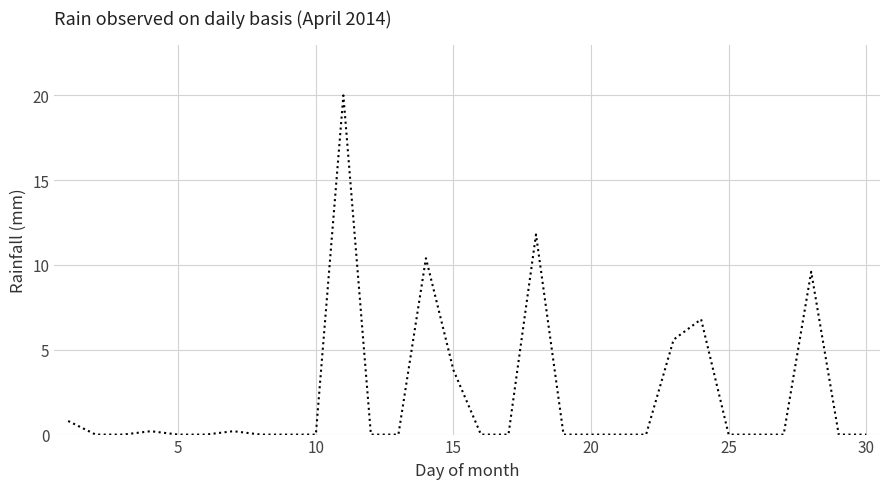

What is the greatest value displayed?

20.0